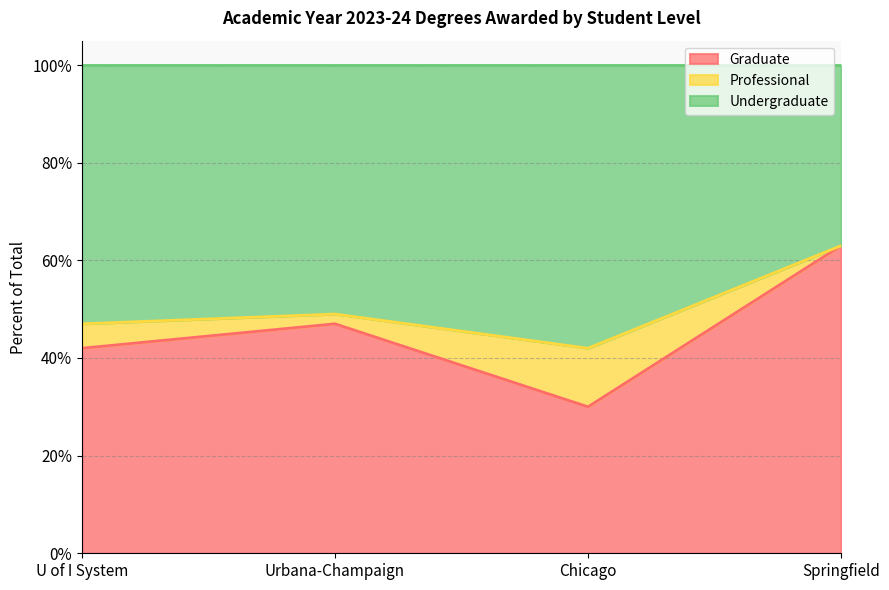

What are all the series names shown in the legend?

Graduate, Professional, Undergraduate